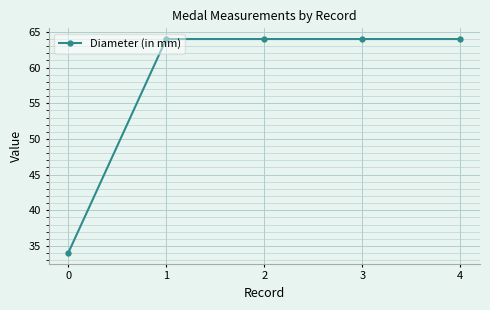

What is the sum of all values?

290